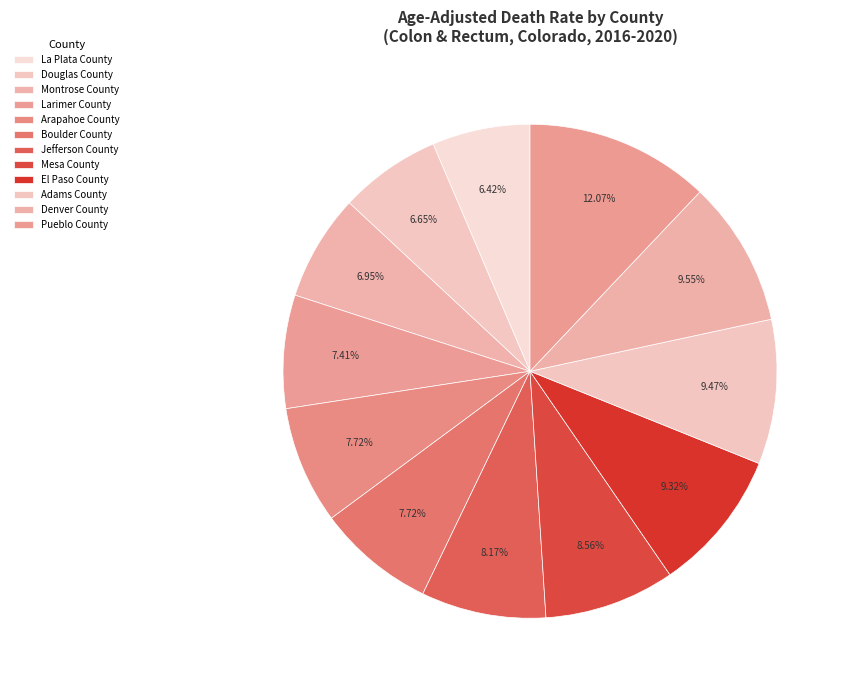

Is there a majority slice in this chart?

No